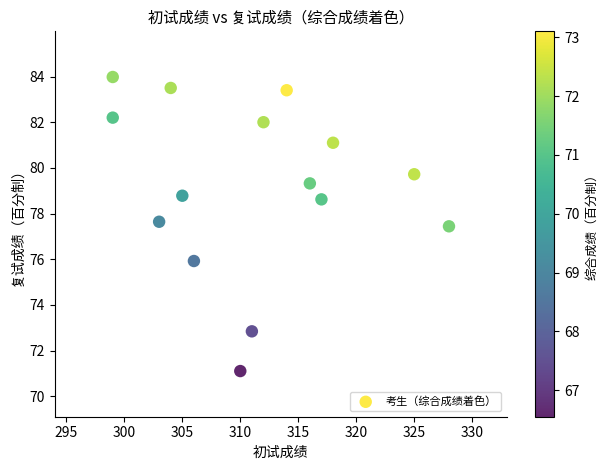

What Y value in the scatter plot is closest to 77?

77.4